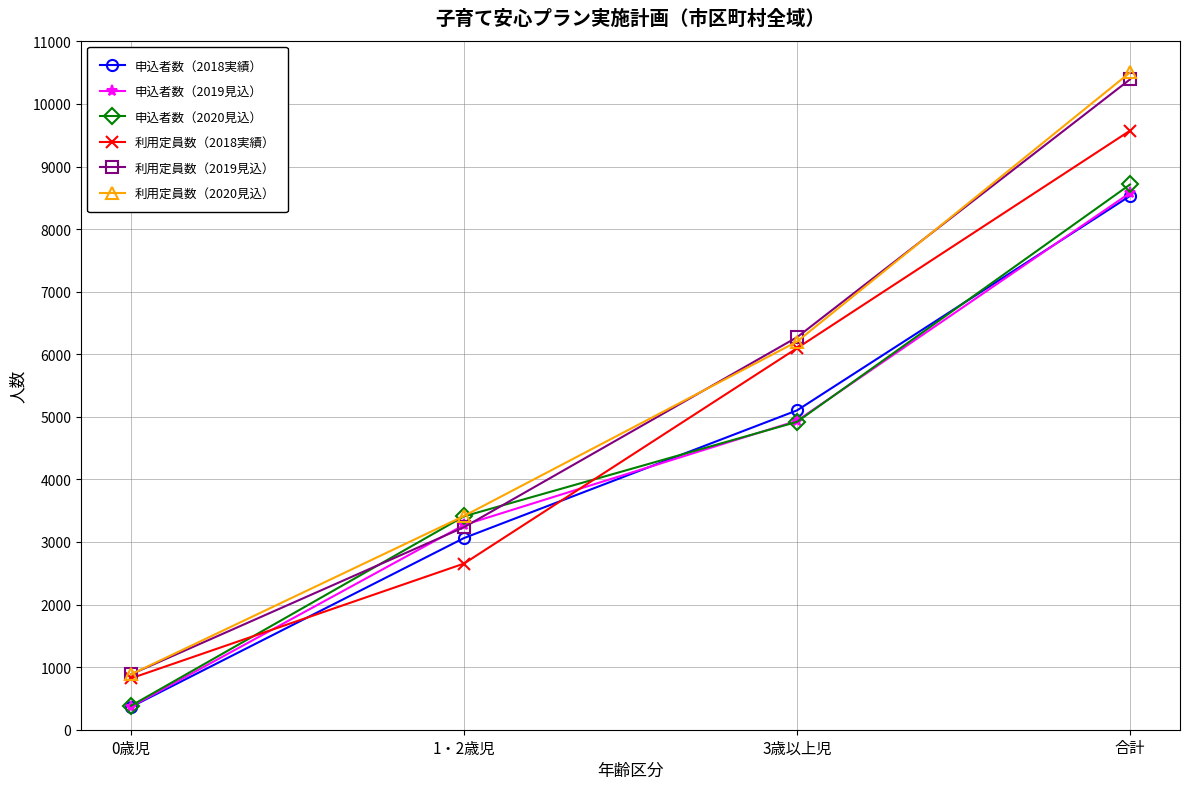

True or false: 申込者数（2020見込） has a value of 3410 at 1・2歳児.

True